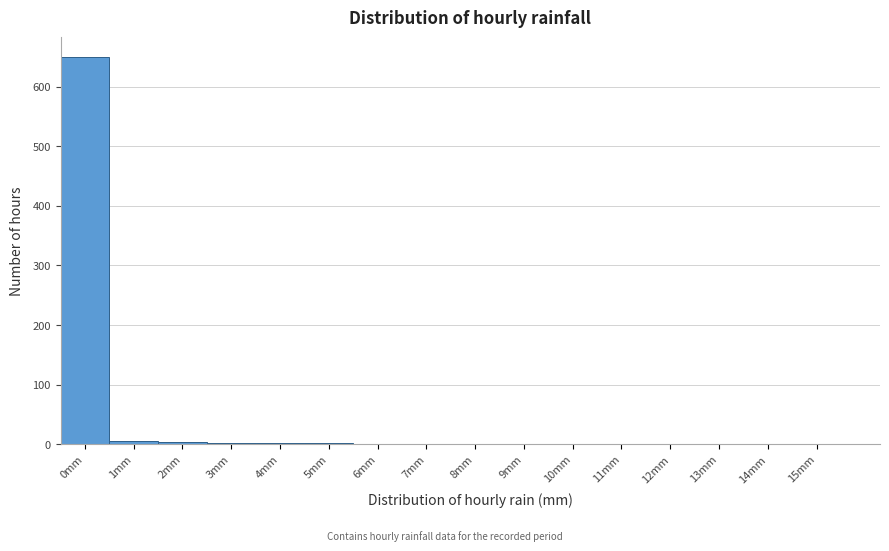

At which category does the chart reach its peak across all series?

0mm